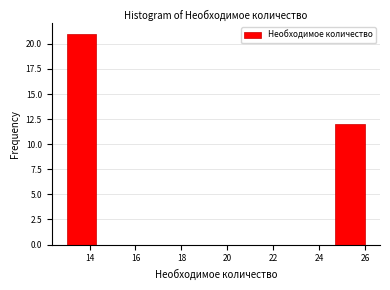

How tall is the bar that spans 13.0 to 14.3 on the x-axis? Neither the bar edges nor the heights are printed on the chart, so give them approximately, as read against the axes.

21